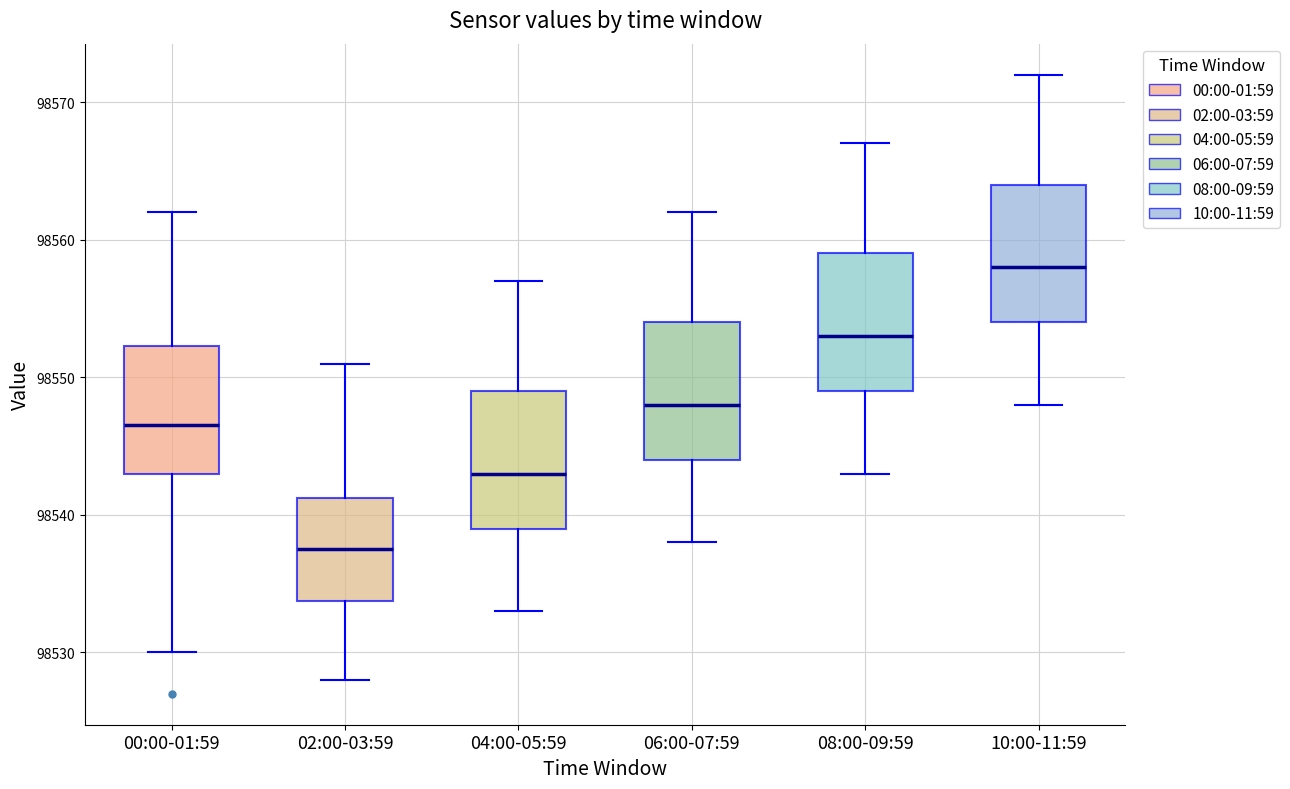

Reading left to right, transcribe this box plot: for each box, give where its median line is, the range the box spans, and where its two whiskers end, as read against the y-axis. The values are not printed on the chart, so give them approximately, as read against the axis.

00:00-01:59: median 98547, box 98543 to 98552, whiskers 98530 to 98562
02:00-03:59: median 98538, box 98534 to 98541, whiskers 98528 to 98551
04:00-05:59: median 98543, box 98539 to 98549, whiskers 98533 to 98557
06:00-07:59: median 98548, box 98544 to 98554, whiskers 98538 to 98562
08:00-09:59: median 98553, box 98549 to 98559, whiskers 98543 to 98567
10:00-11:59: median 98558, box 98554 to 98564, whiskers 98548 to 98572